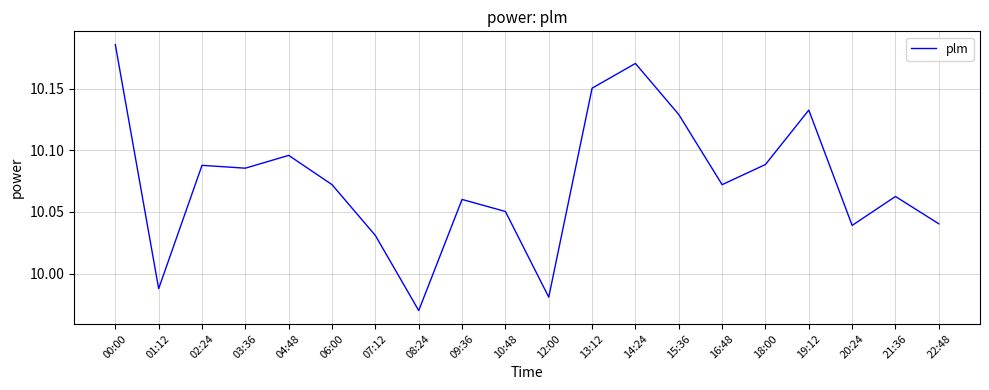

The value at 16:48 is 3.3. True or false?

False